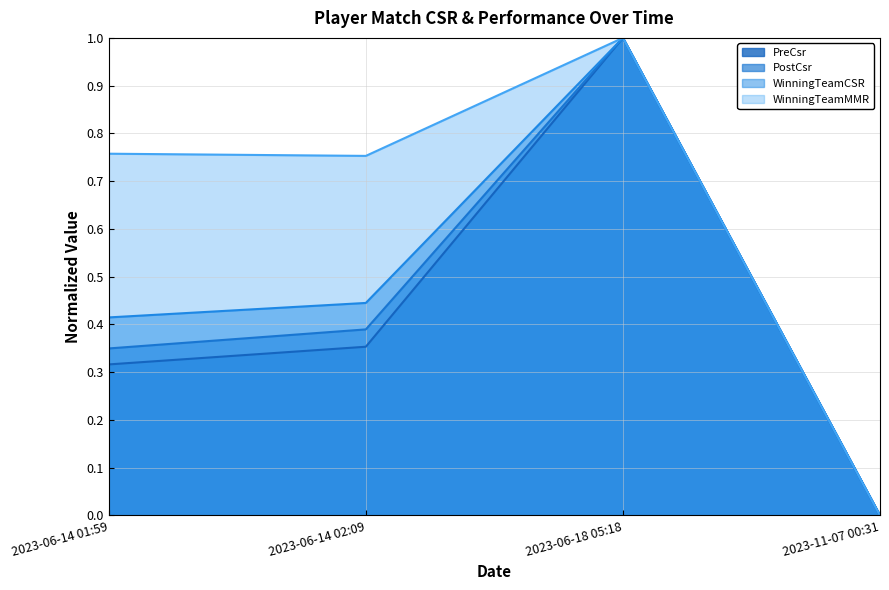

The value of PreCsr at 2023-06-18 05:18 is 1.0. True or false?

True